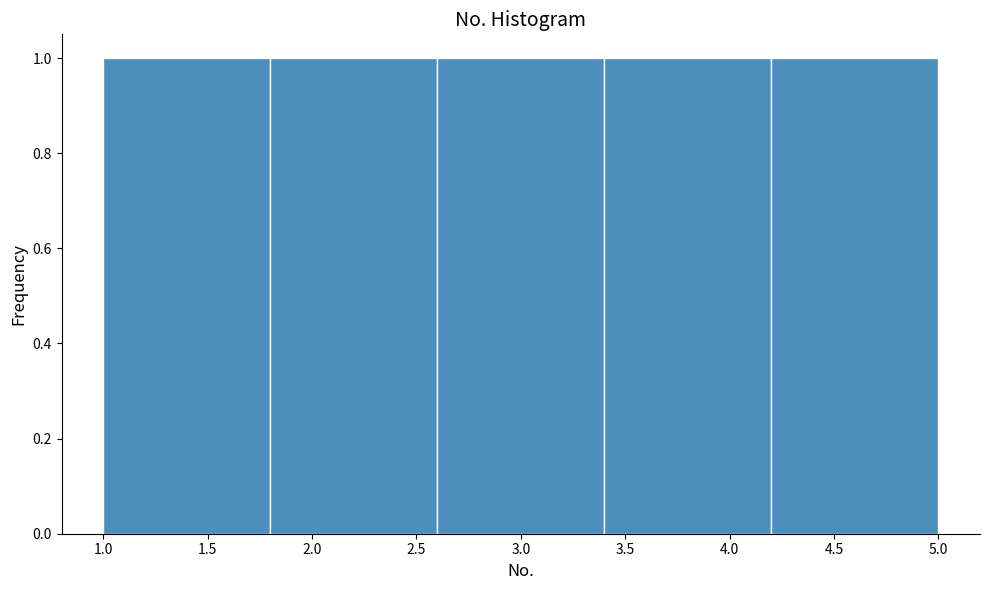

Reading left to right, transcribe this chart: for each bar, give the range it covers on the x-axis and its height. The values are not printed on the chart, so give them approximately, as read against the axis.

1.0 to 1.8: 1
1.8 to 2.6: 1
2.6 to 3.4: 1
3.4 to 4.2: 1
4.2 to 5.0: 1